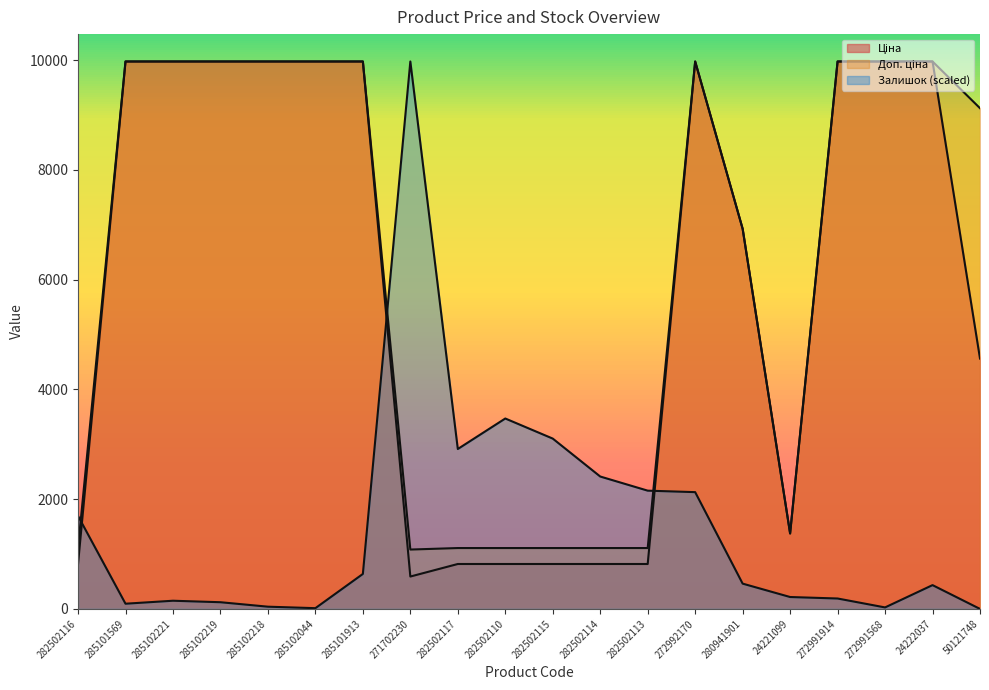

What is the label of the 15th point from the left?

280941901